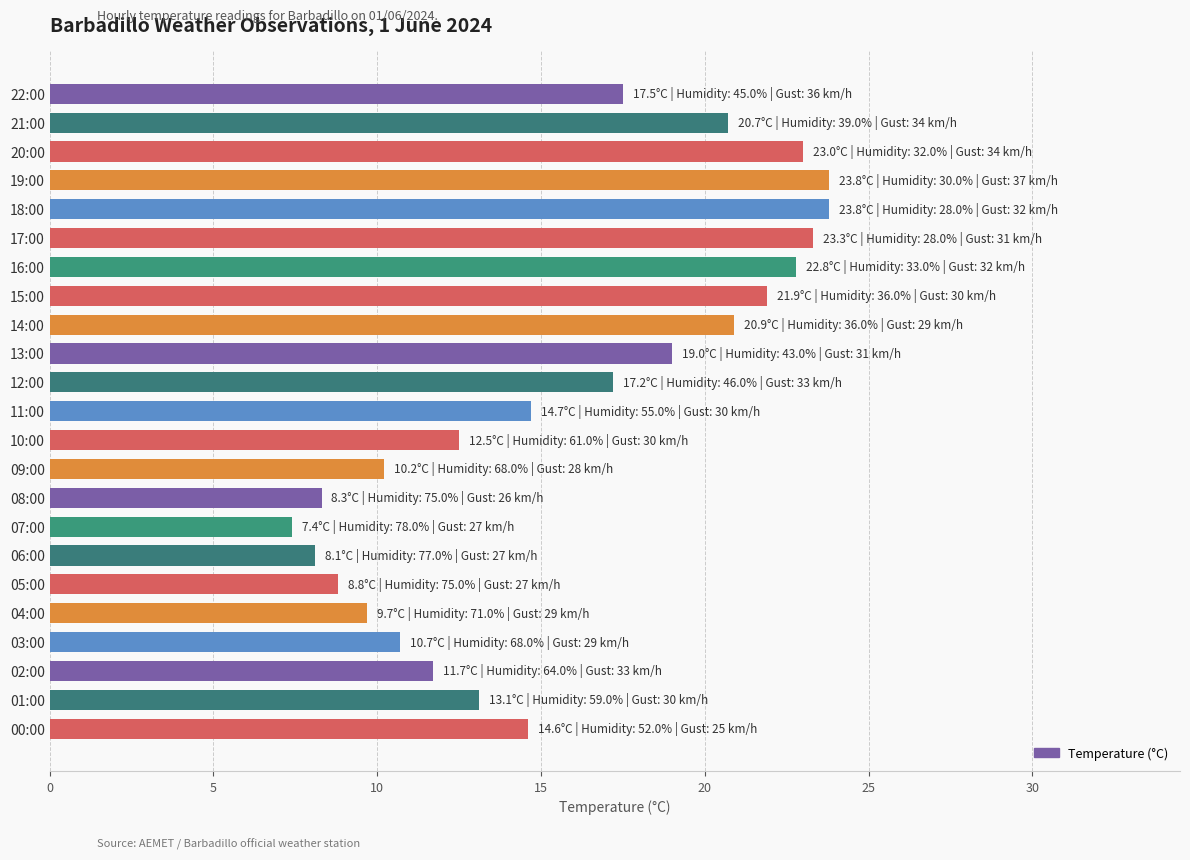

True or false: the data shows 23.8 at 18:00.

True